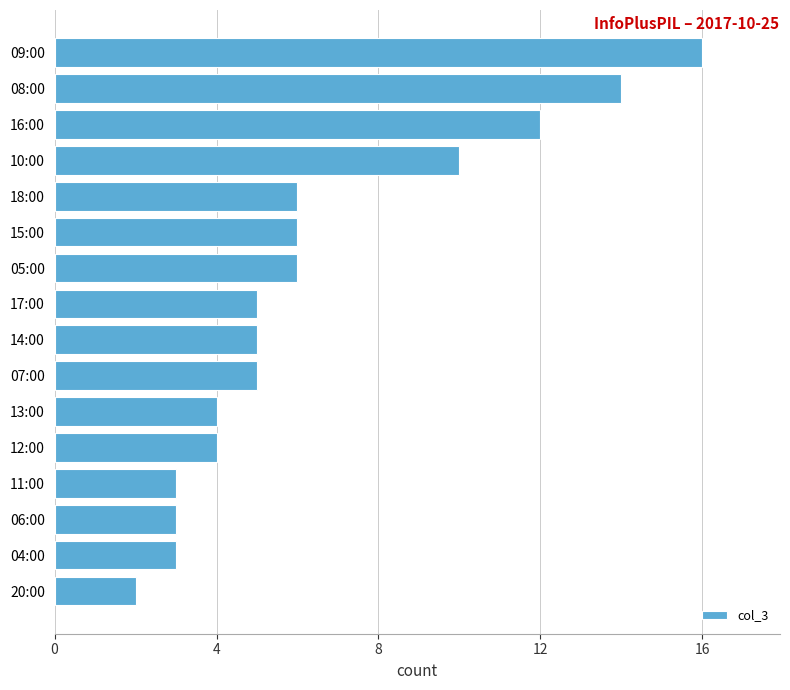

Where is the data nearest to the value 9?

10:00